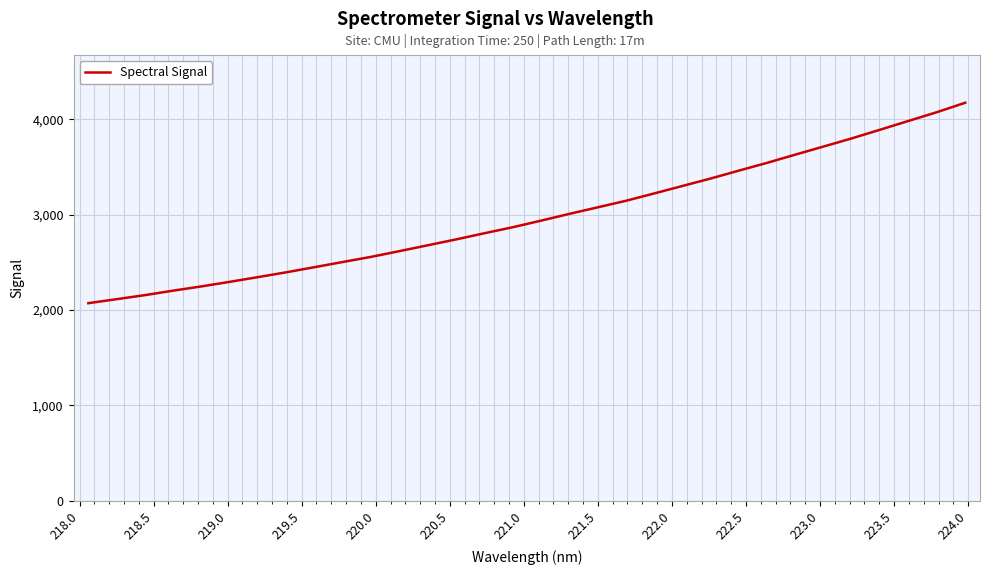

What is the maximum value shown in the chart?

4173.2